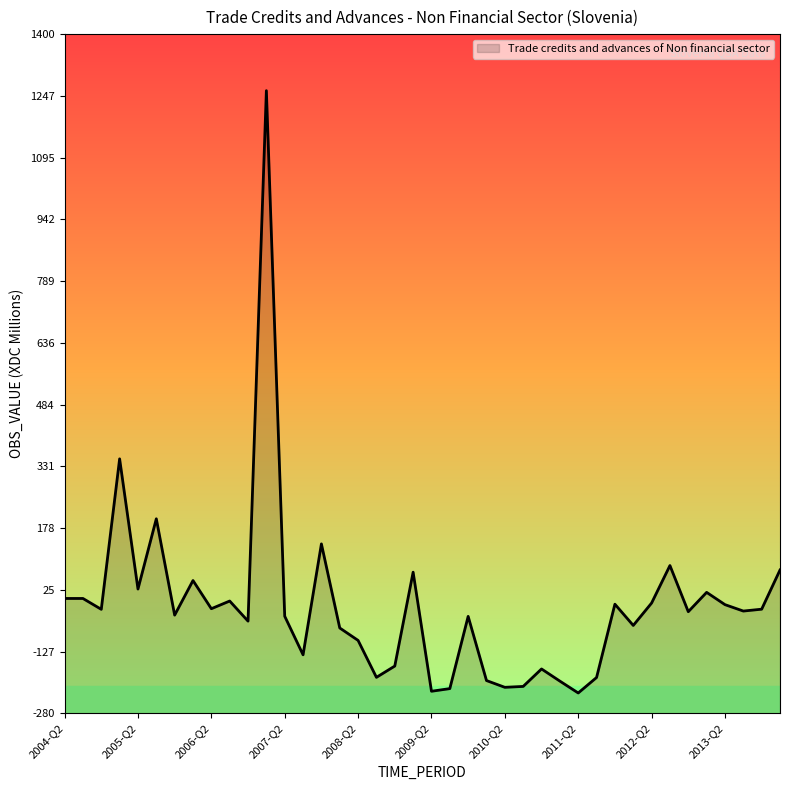

Rank the categories by value from lowest to highest.

2011-Q2, 2009-Q2, 2009-Q3, 2010-Q2, 2010-Q3, 2011-Q1, 2010-Q1, 2011-Q3, 2008-Q3, 2010-Q4, 2008-Q4, 2007-Q3, 2008-Q2, 2008-Q1, 2012-Q1, 2006-Q4, 2009-Q4, 2007-Q2, 2005-Q4, 2012-Q4, 2013-Q3, 2004-Q4, 2013-Q4, 2006-Q2, 2013-Q2, 2011-Q4, 2012-Q2, 2006-Q3, 2004-Q2, 2004-Q3, 2013-Q1, 2005-Q2, 2006-Q1, 2009-Q1, 2014-Q1, 2012-Q3, 2007-Q4, 2005-Q3, 2005-Q1, 2007-Q1